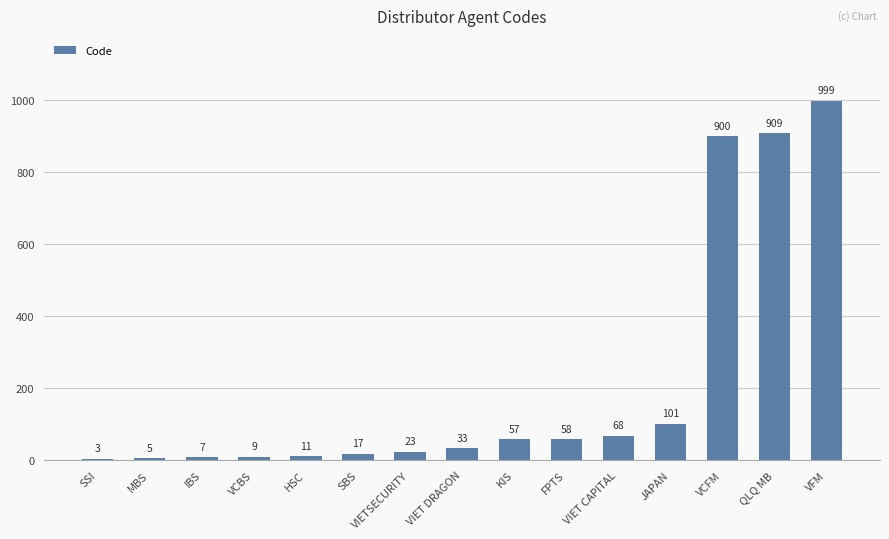

What value does the data have at HSC?

11